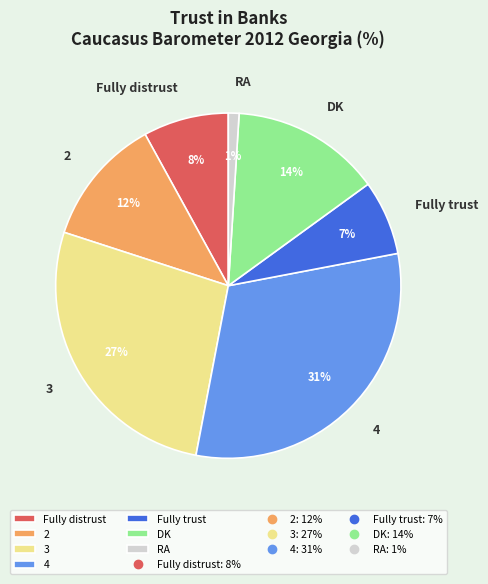

To the nearest percent, what is the average slice percentage?

14%